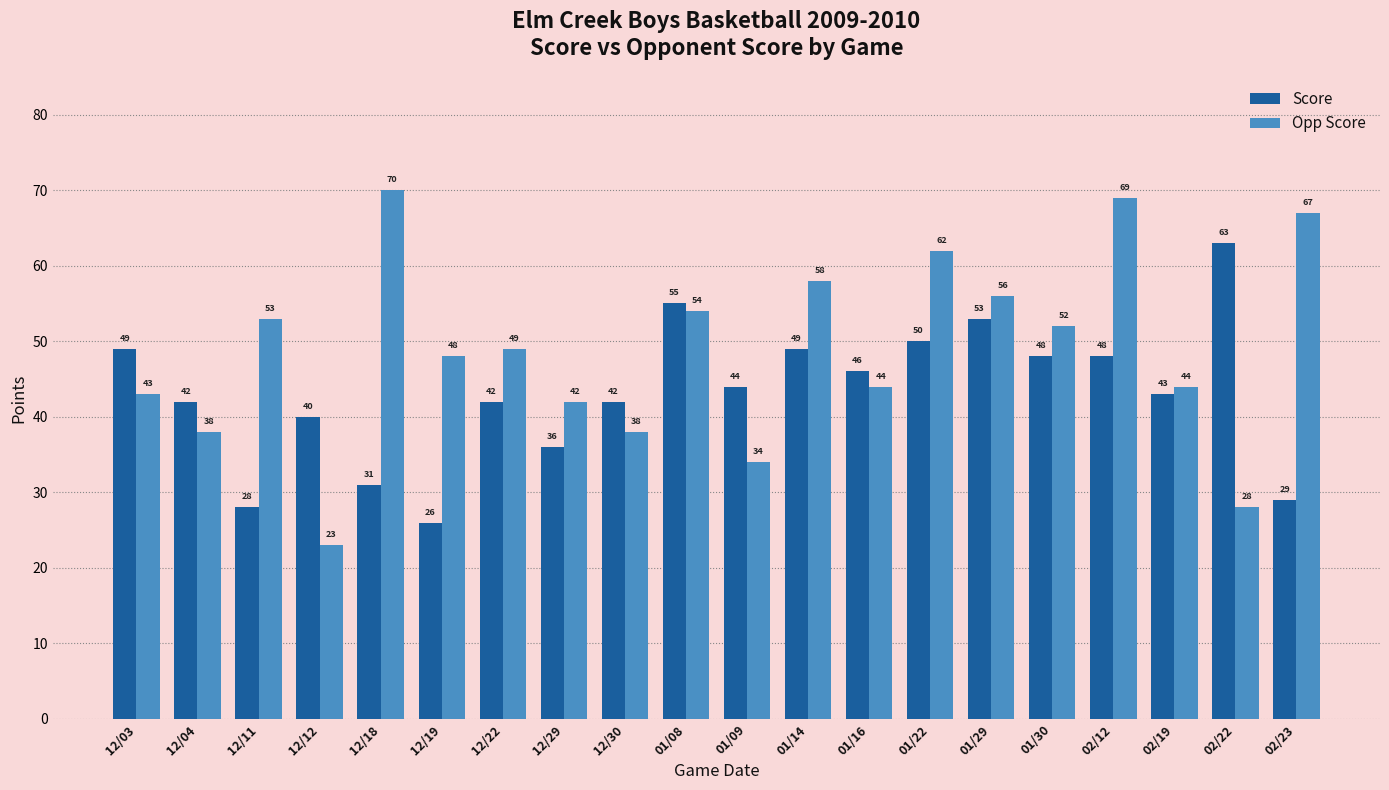

What is the label of the 11th bar from the left?

01/09